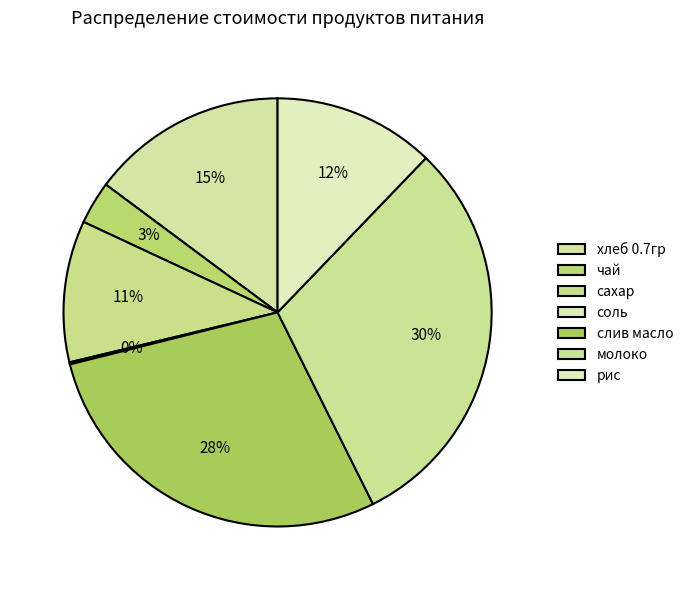

The чай slice represents 1% of the pie. True or false?

False